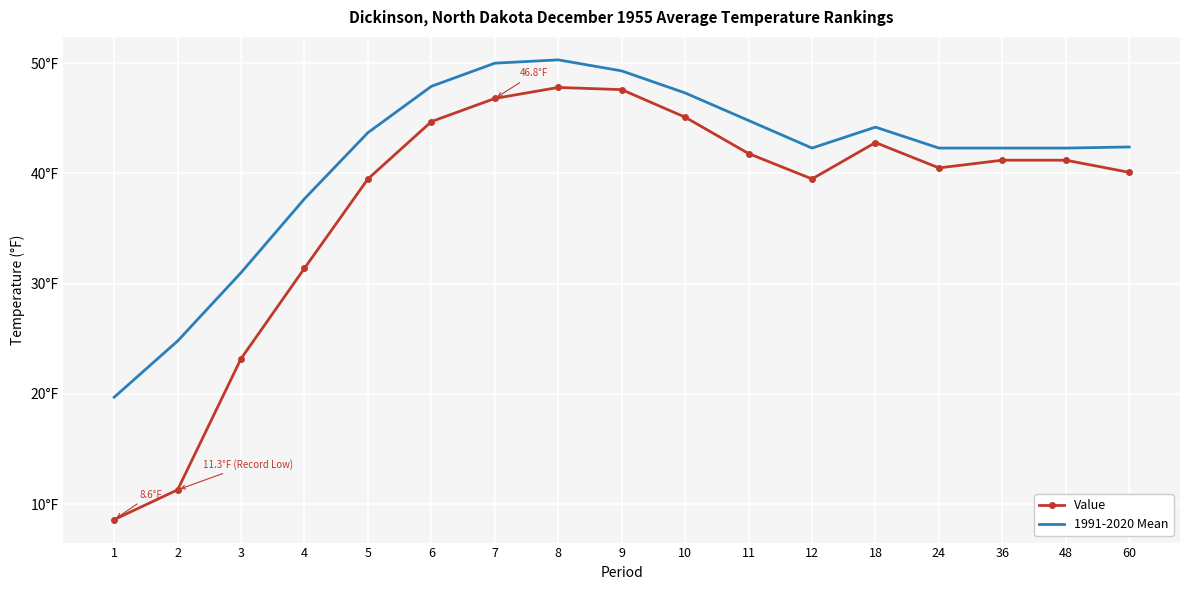

True or false: Value has a value of 46.8 at 7.

True